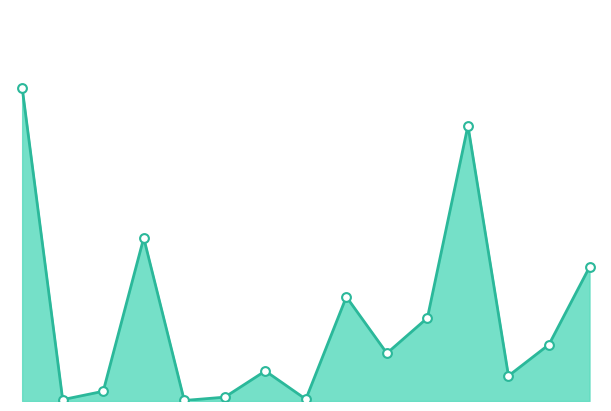

How many lines are shown in the chart?

1